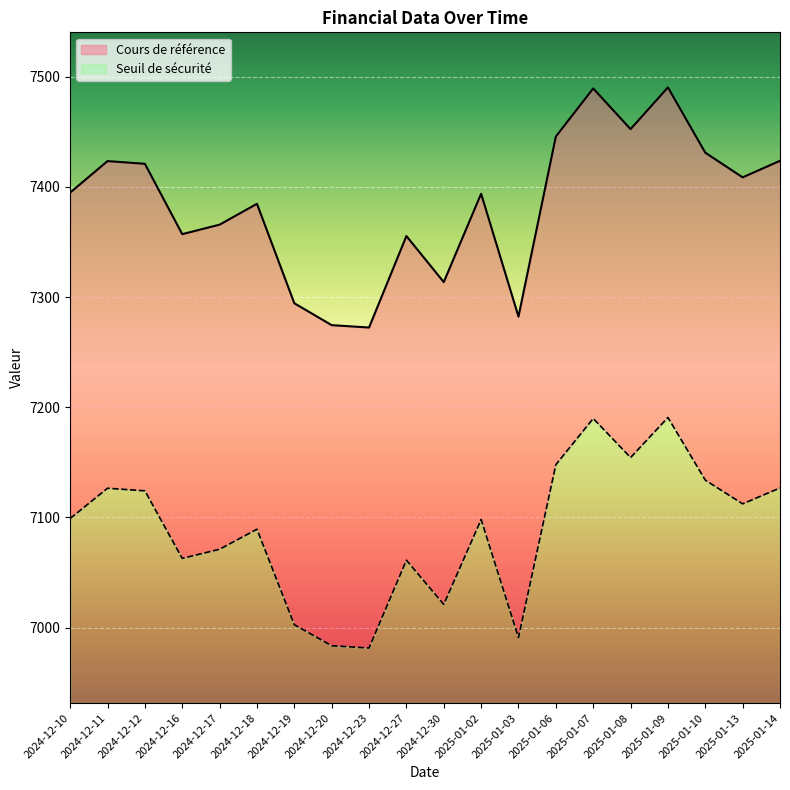

Rank the series by their maximum value, from highest to lowest.

Cours de référence, Seuil de sécurité